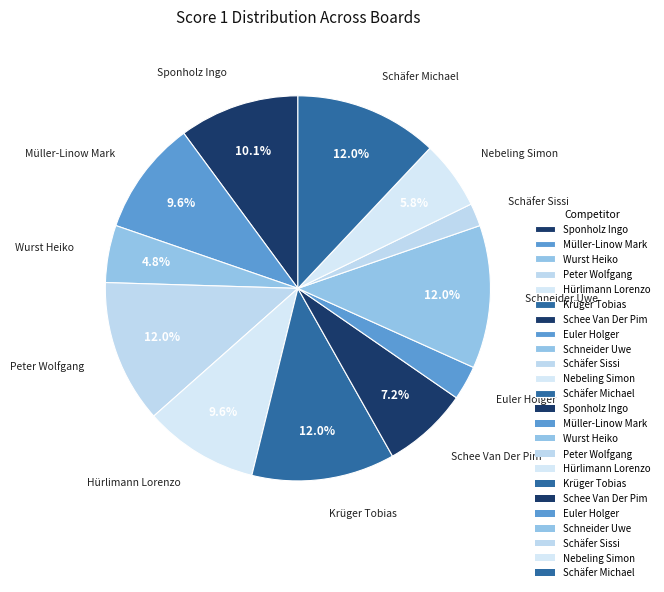

To the nearest percent, what is the average slice percentage?

8%